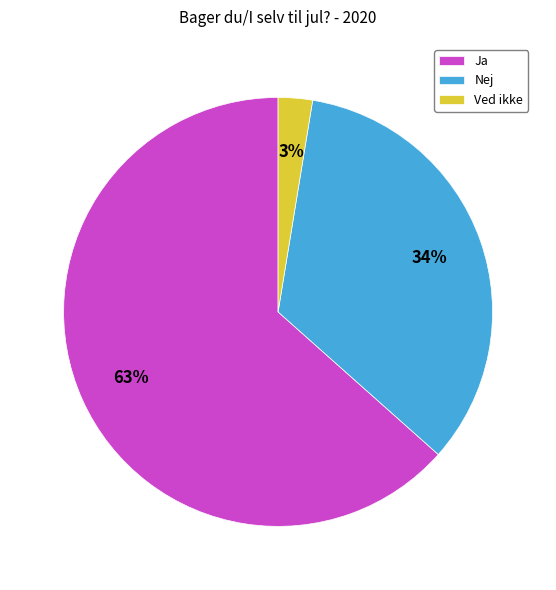

The Ja slice represents 63% of the pie. True or false?

True